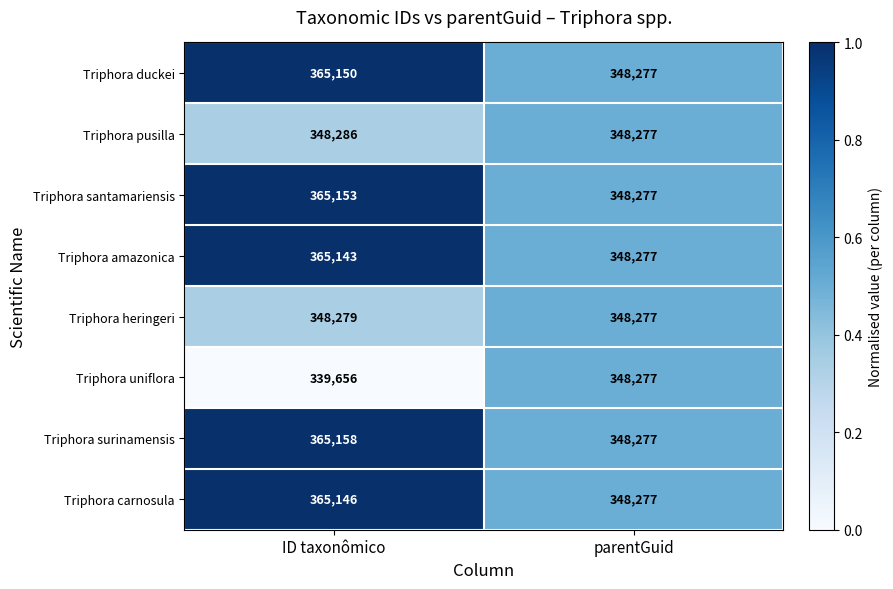

Between ID taxonômico and parentGuid, which series saw the biggest shift?

Triphora surinamensis